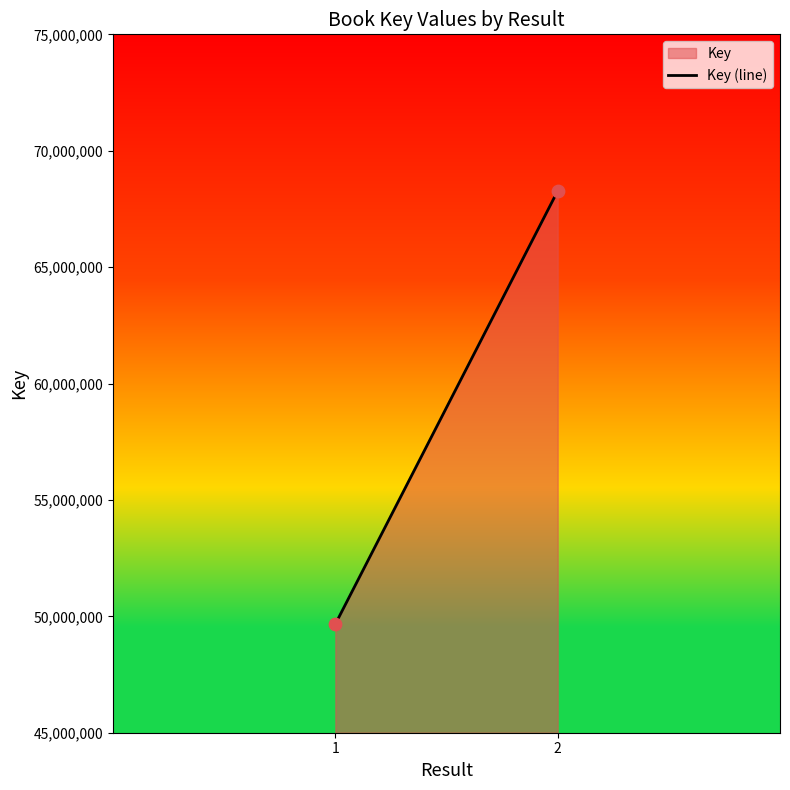

What is the average Y value?

58969118